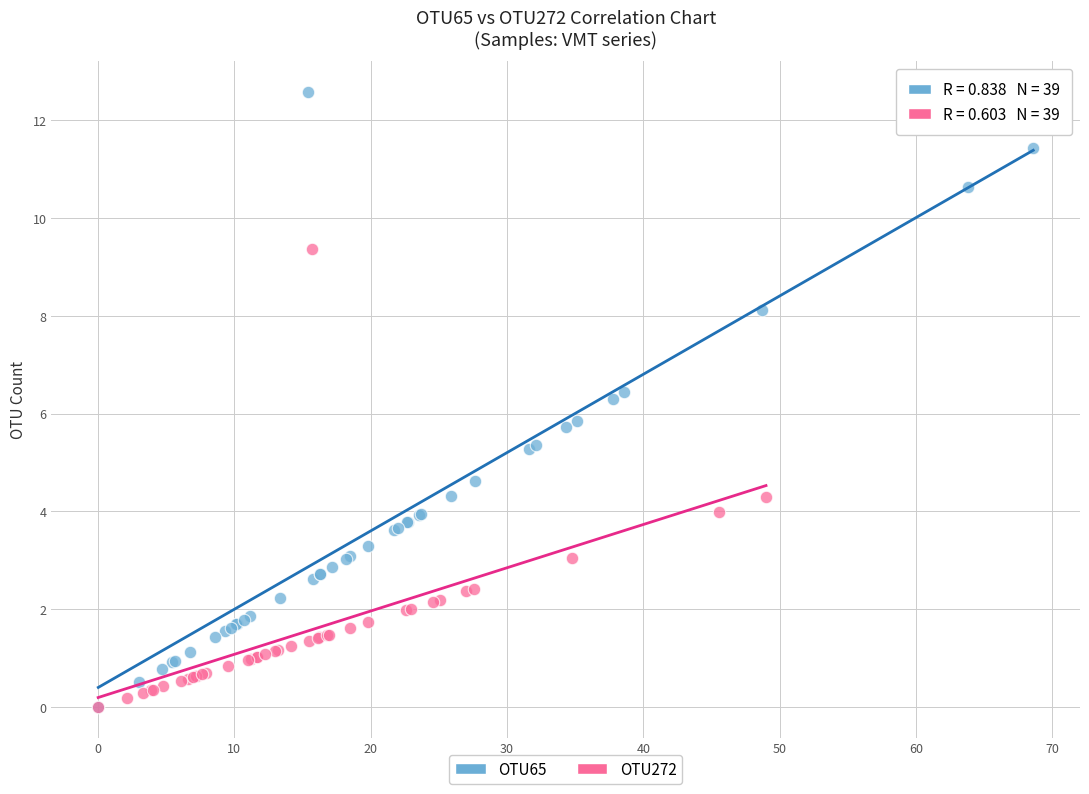

What are all the series names shown in the legend?

OTU65, OTU272